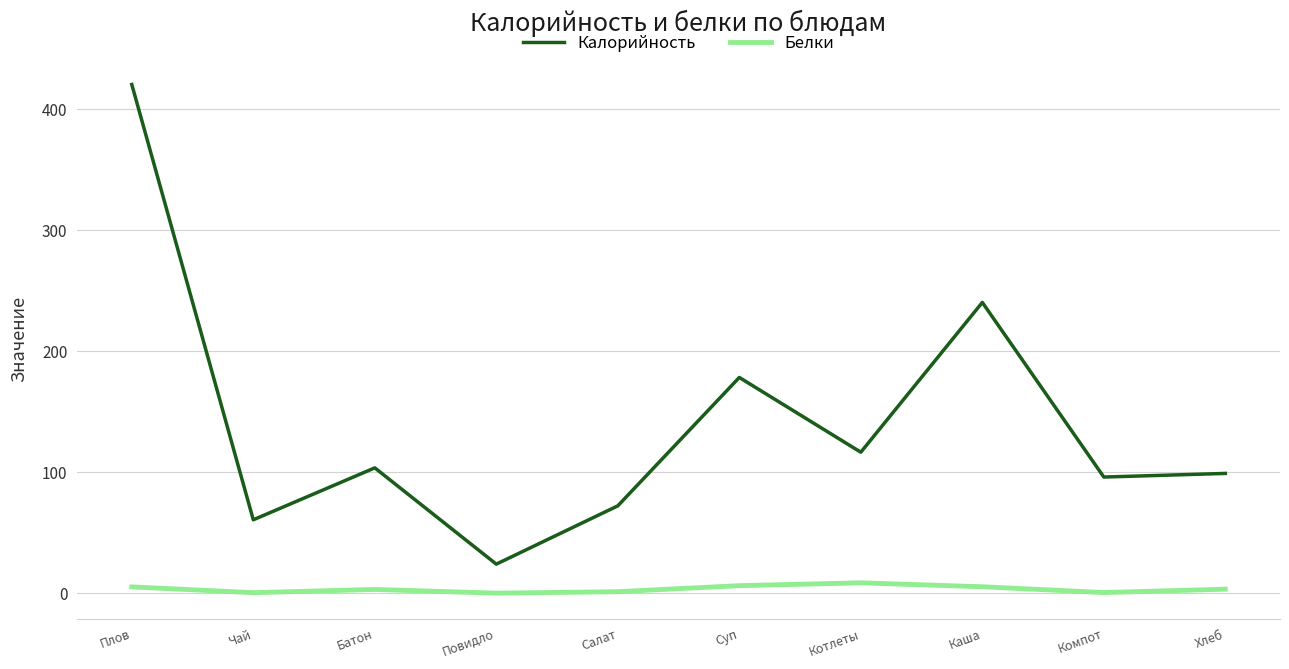

What is the difference between the maximum and minimum values in the Калорийность series?

396.6